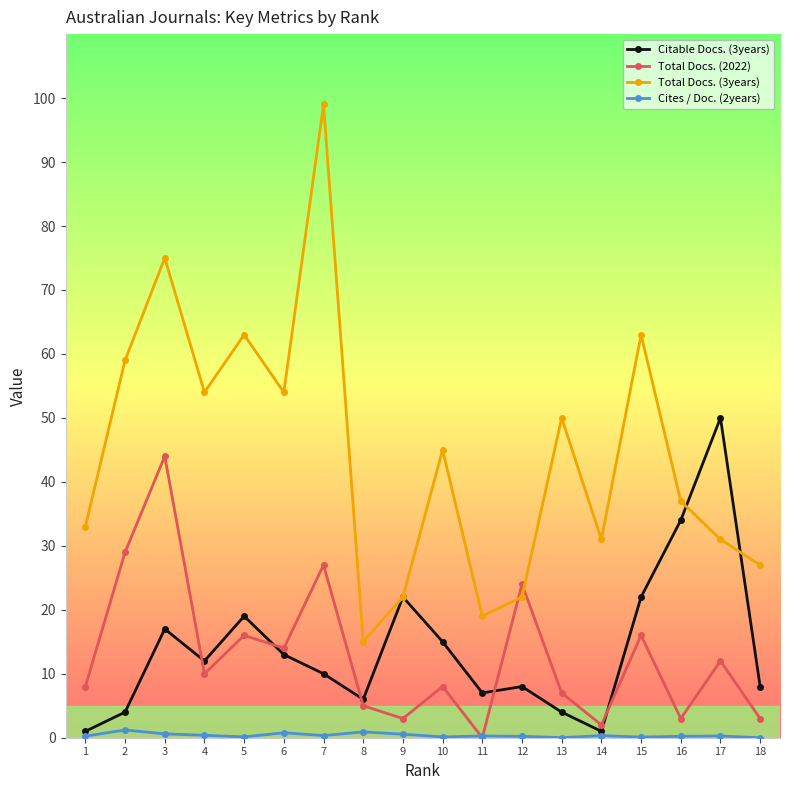

What is the value of the Cites / Doc. (2years) point at the 17th from the left?

0.3